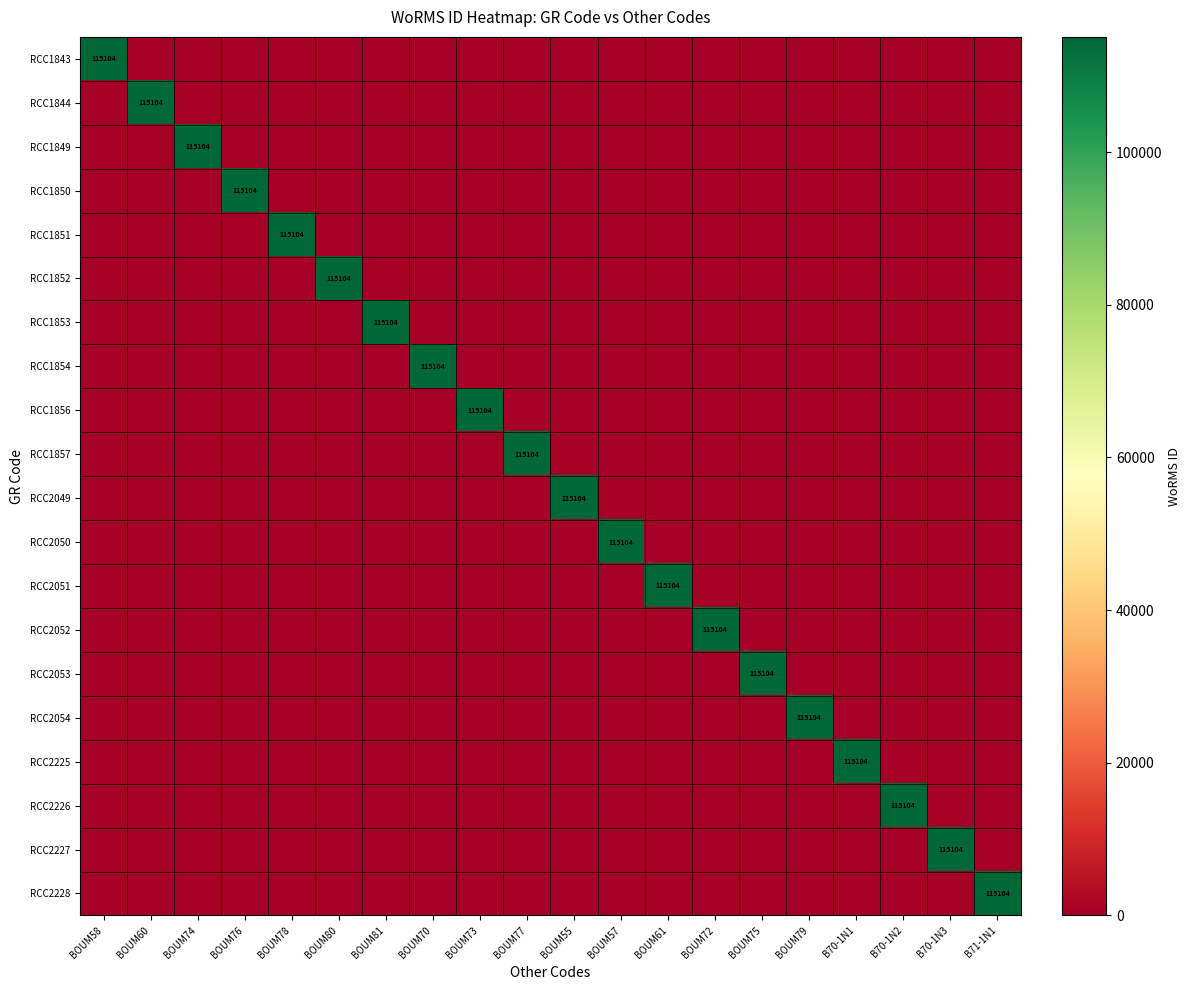

At how many categories does at least one series exceed 43892?

20